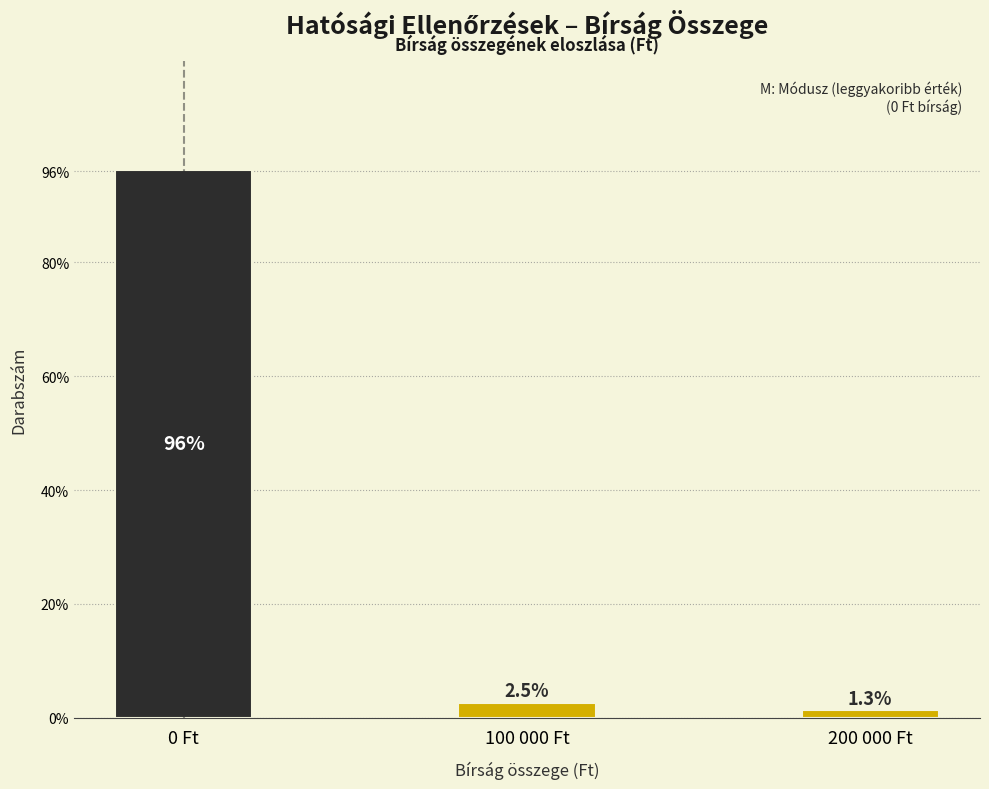

Reading left to right, transcribe all the data shown in this chart.

0 Ft=96.2	100 000 Ft=2.5	200 000 Ft=1.3